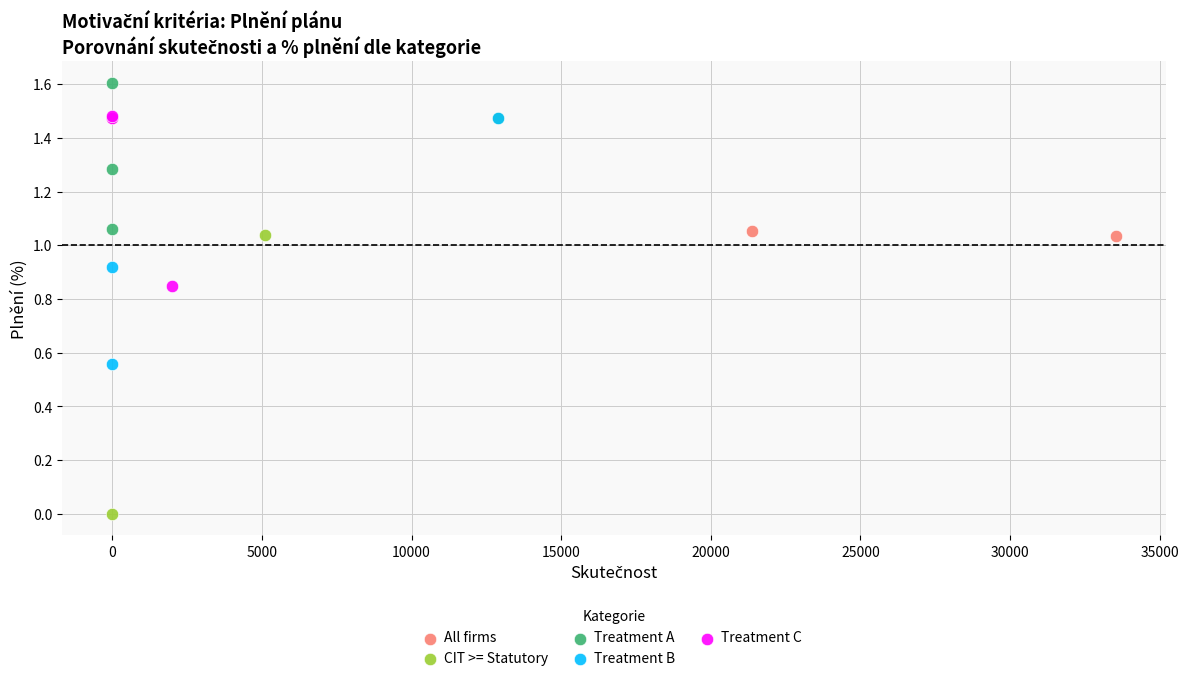

Which series has the largest Y range (max minus min)?

CIT >= Statutory